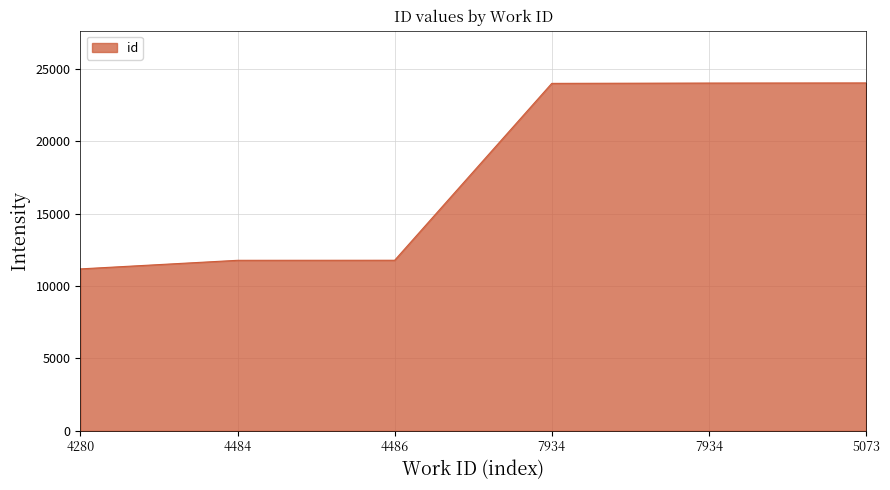

How many series are shown in this chart?

1